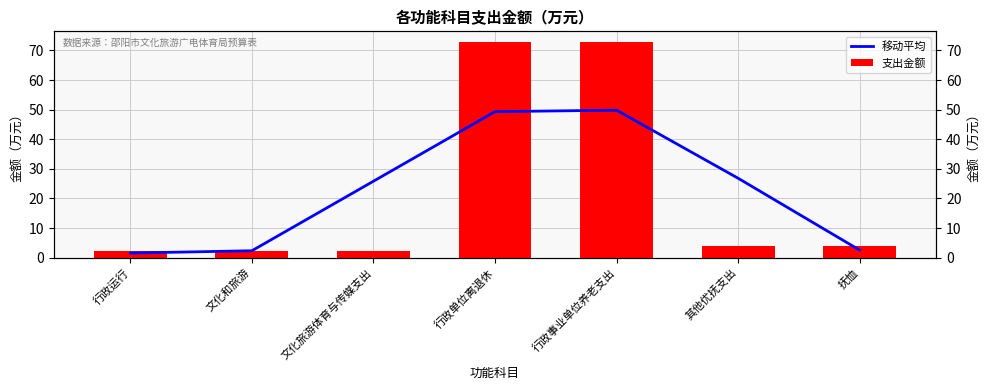

What position from the left is 文化旅游体育与传媒支出?

3